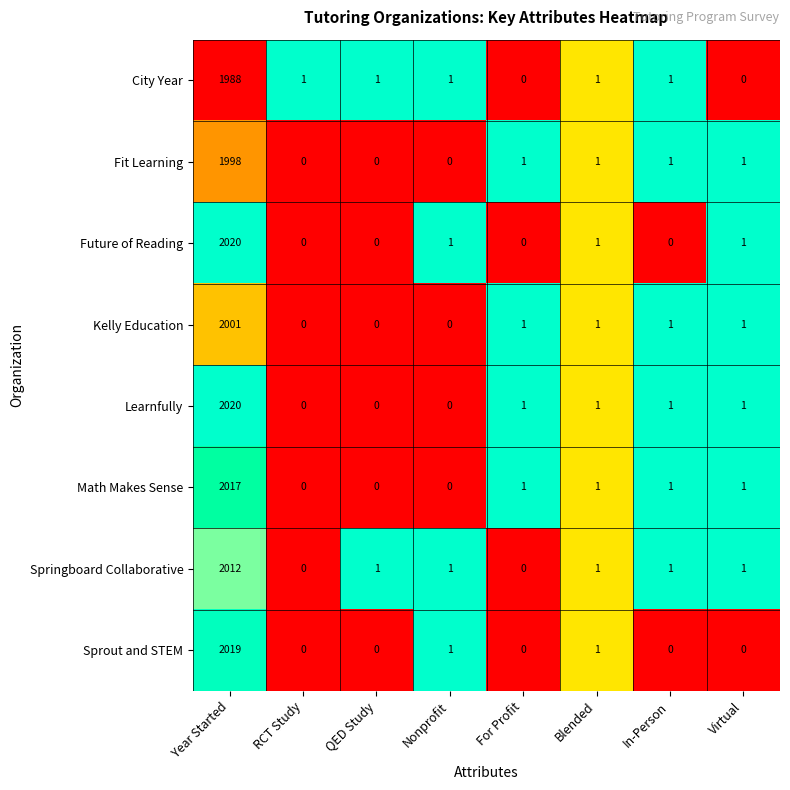

How many values in Learnfully are above zero?

5